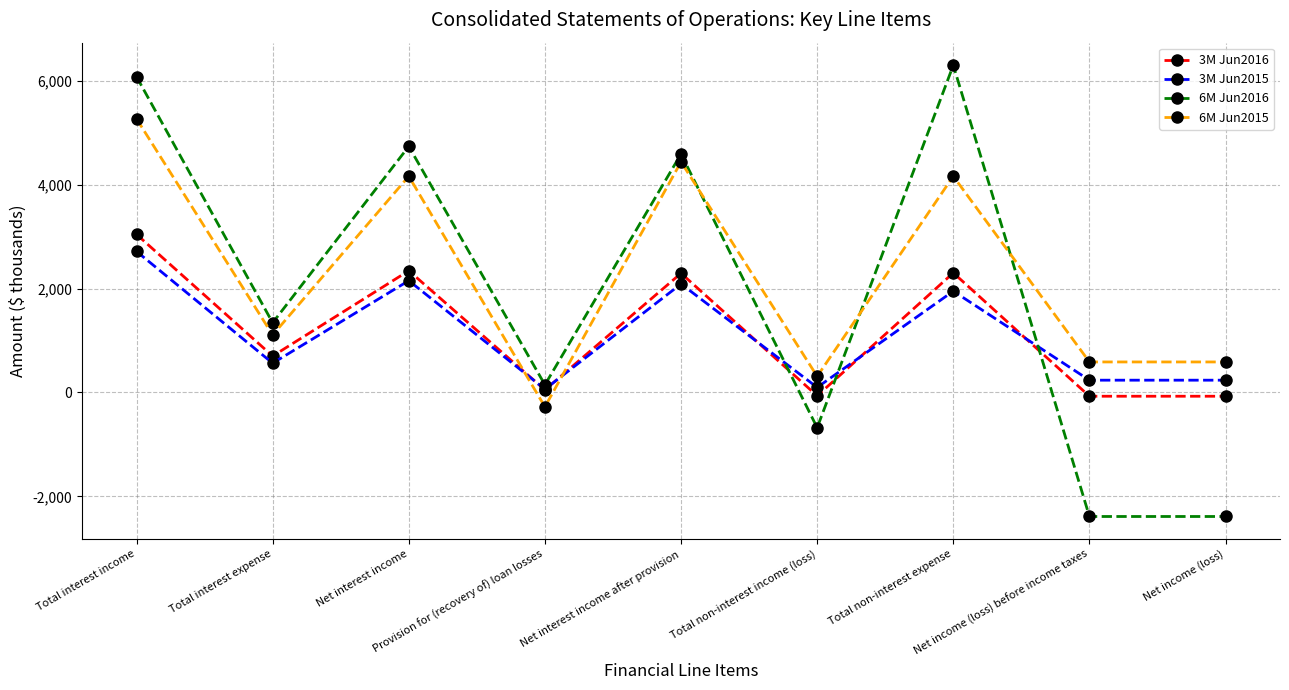

Between which two adjacent categories do 3M Jun2015 and 6M Jun2016 first intersect?

Net interest income after provision and Total non-interest income (loss)